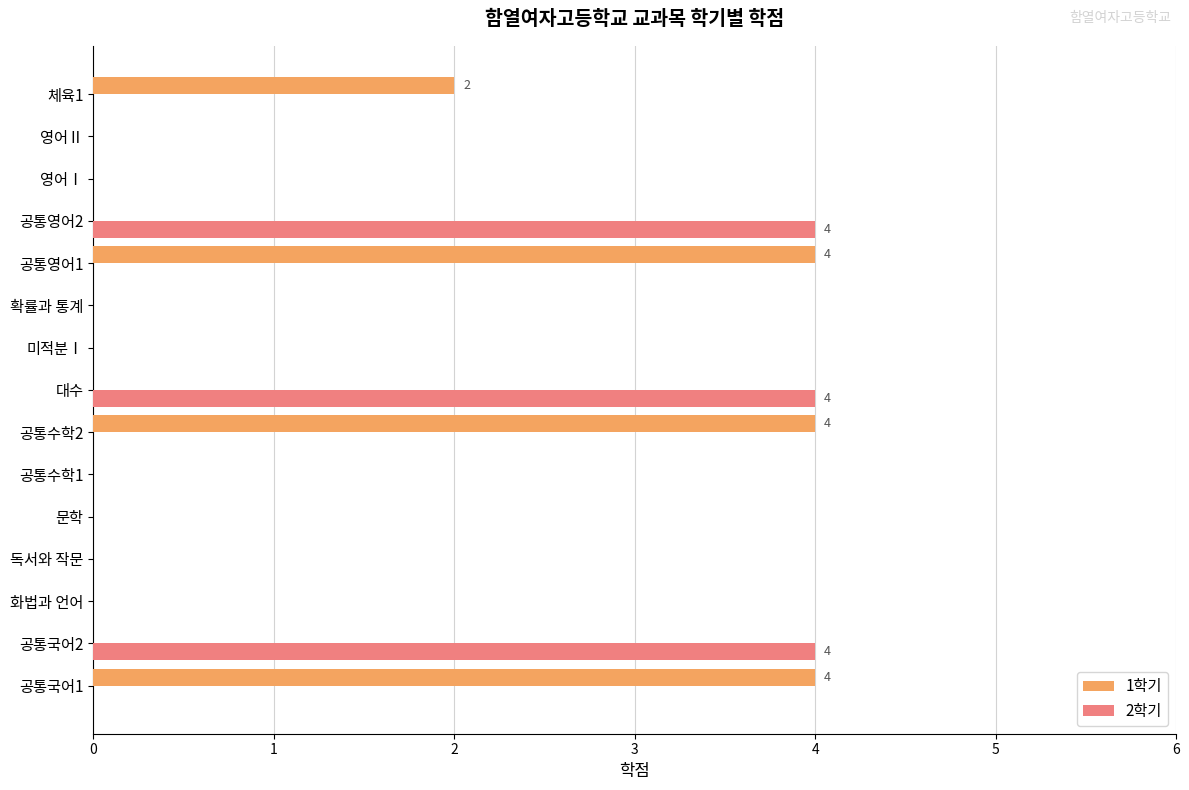

How many data points does each series have?

15